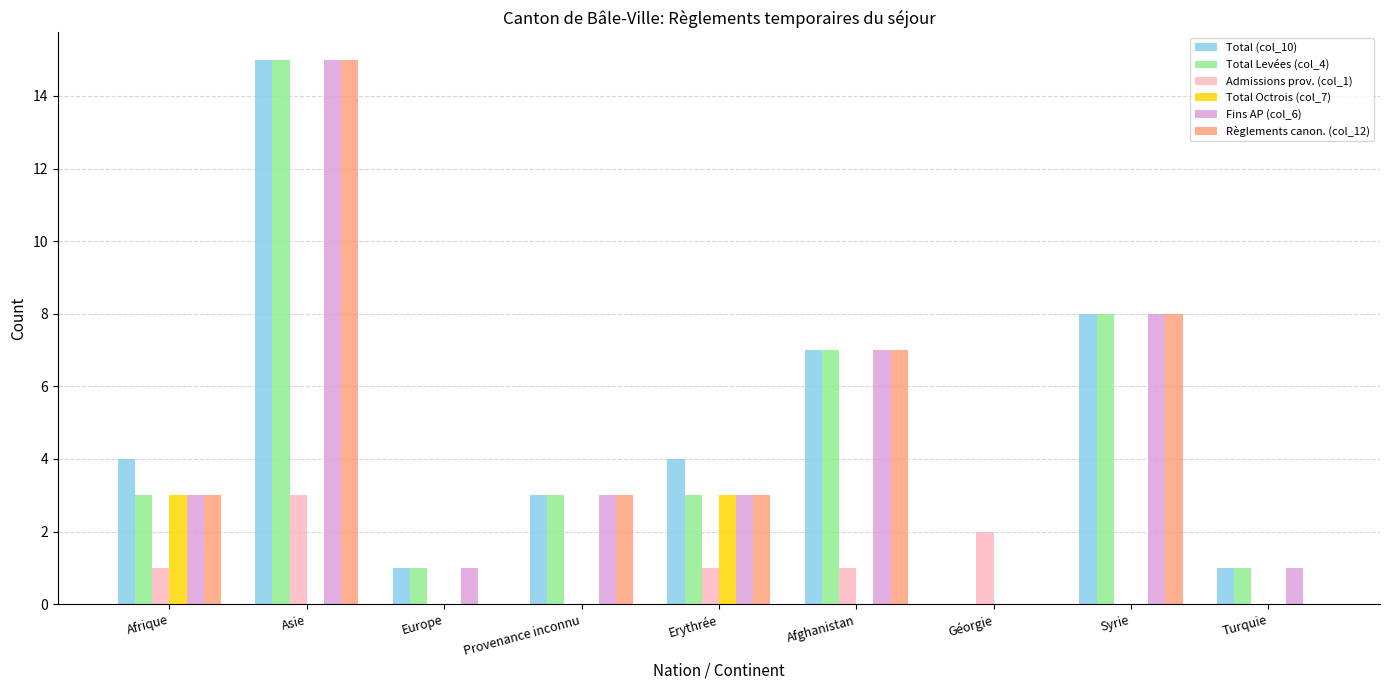

Reading left to right, transcribe all the data shown in this chart.

Total (col_10): Afrique=4	Asie=15	Europe=1	Provenance inconnu=3	Erythrée=4	Afghanistan=7	Géorgie=0	Syrie=8	Turquie=1
Total Levées (col_4): Afrique=3	Asie=15	Europe=1	Provenance inconnu=3	Erythrée=3	Afghanistan=7	Géorgie=0	Syrie=8	Turquie=1
Admissions prov. (col_1): Afrique=1	Asie=3	Europe=0	Provenance inconnu=0	Erythrée=1	Afghanistan=1	Géorgie=2	Syrie=0	Turquie=0
Total Octrois (col_7): Afrique=3	Asie=0	Europe=0	Provenance inconnu=0	Erythrée=3	Afghanistan=0	Géorgie=0	Syrie=0	Turquie=0
Fins AP (col_6): Afrique=3	Asie=15	Europe=1	Provenance inconnu=3	Erythrée=3	Afghanistan=7	Géorgie=0	Syrie=8	Turquie=1
Règlements canon. (col_12): Afrique=3	Asie=15	Europe=0	Provenance inconnu=3	Erythrée=3	Afghanistan=7	Géorgie=0	Syrie=8	Turquie=0